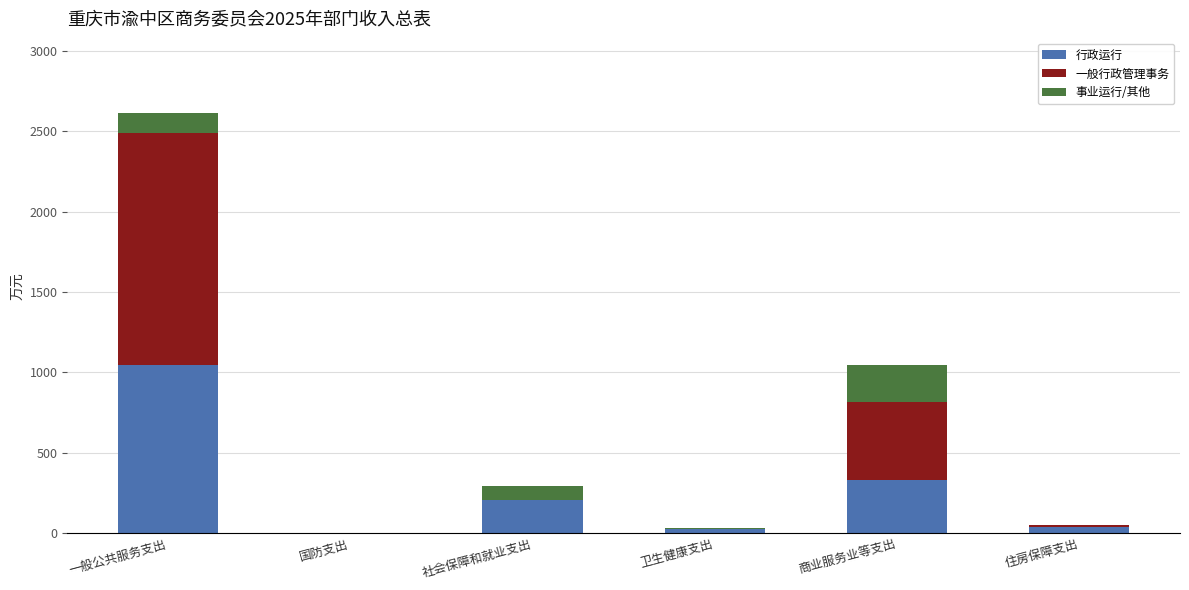

True or false: 行政运行 has a value of 330.0 at 商业服务业等支出.

True